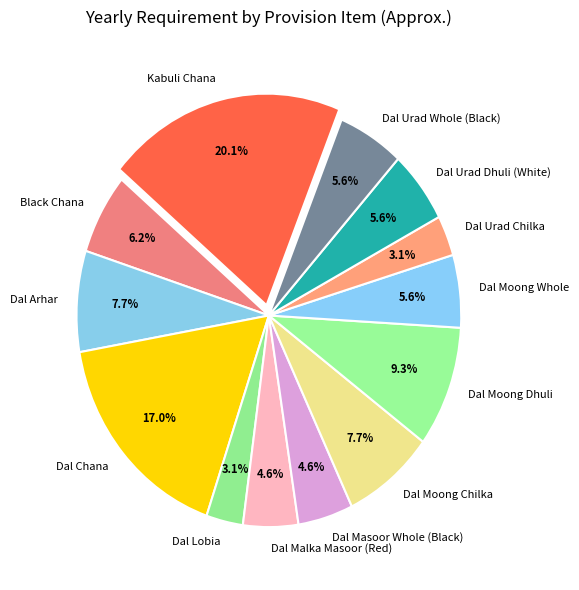

Which slice is the largest?

Kabuli Chana